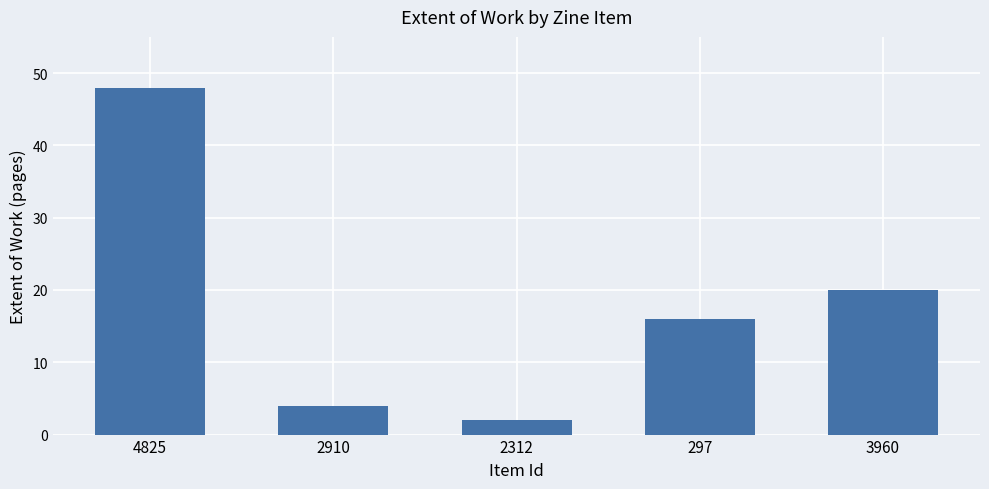

The value at 297 is 11. True or false?

False